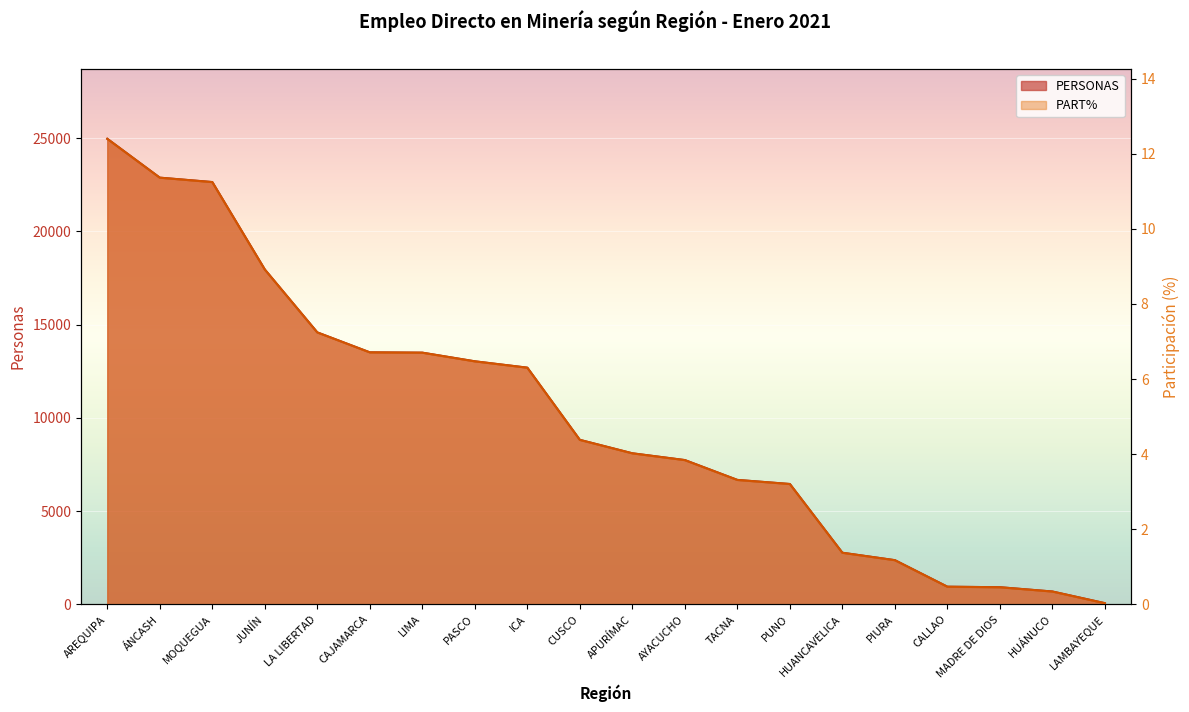

At which label does PERSONAS reach its minimum?

LAMBAYEQUE